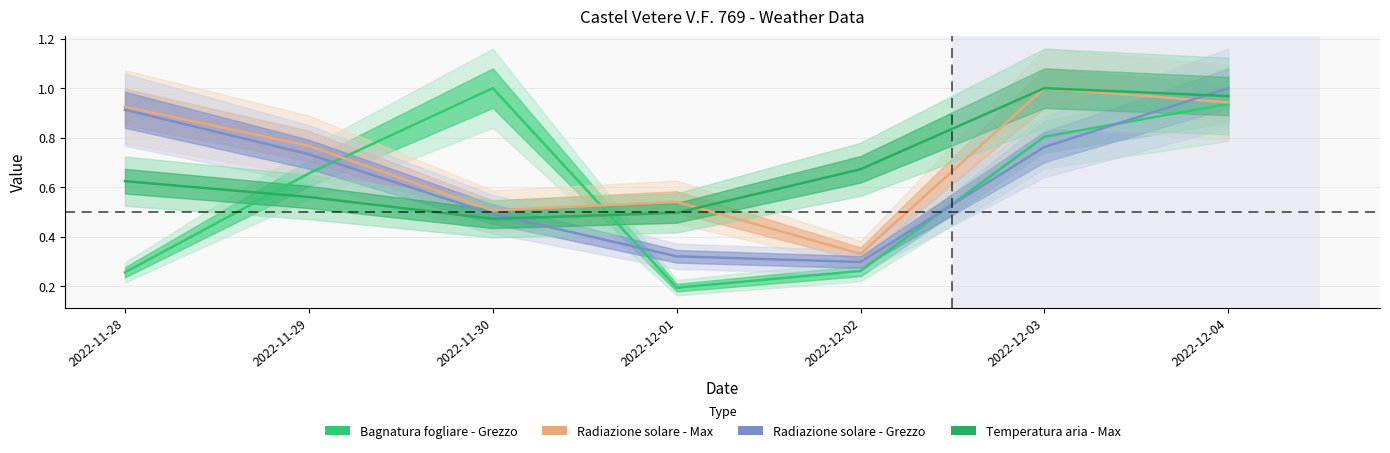

What is the difference between the maximum and minimum values in the Bagnatura fogliare - Grezzo series?

0.8